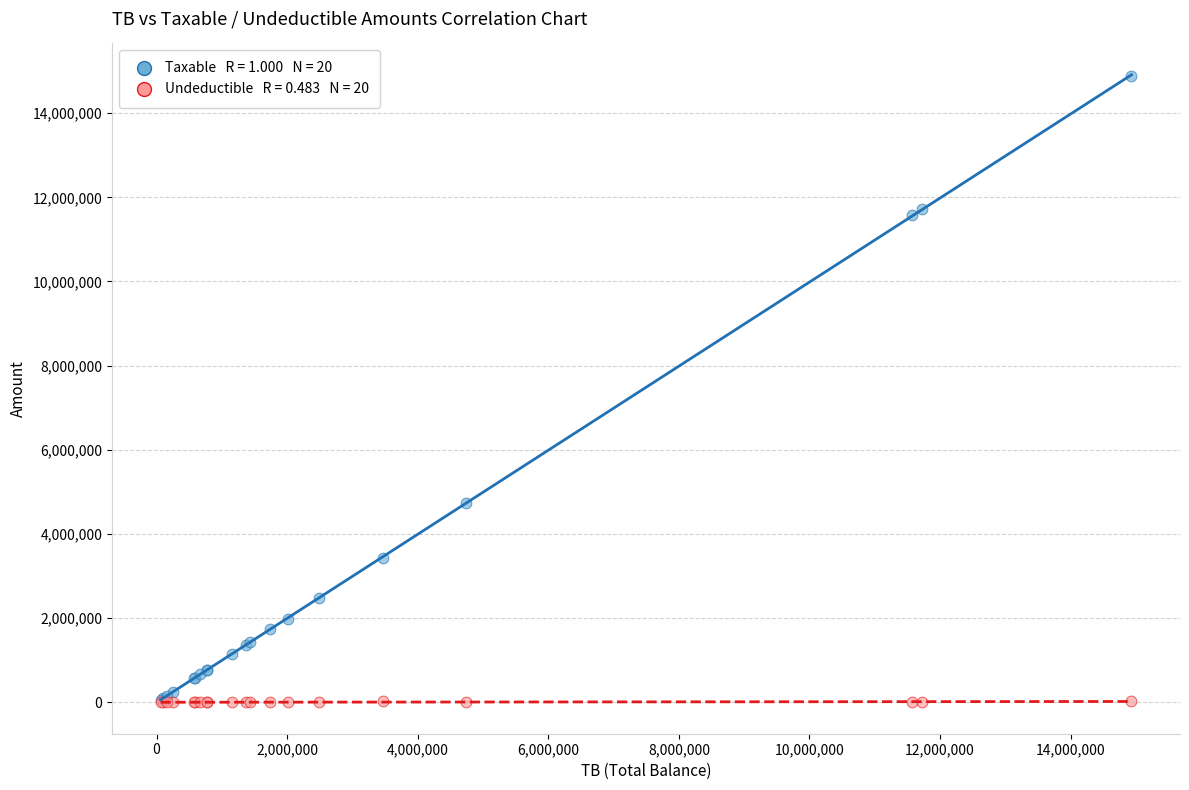

Across all series, what Y value is closest to 7443929?

4731146.9